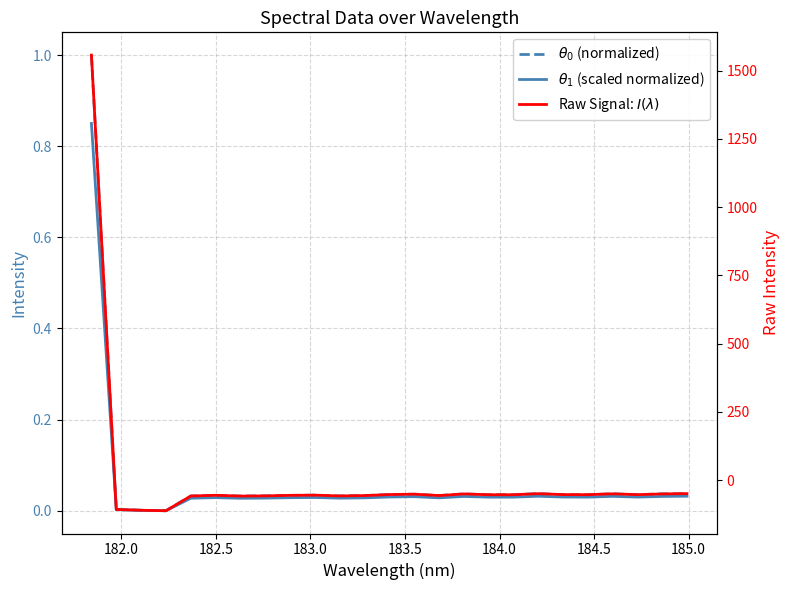

How many data points does each series have?

25